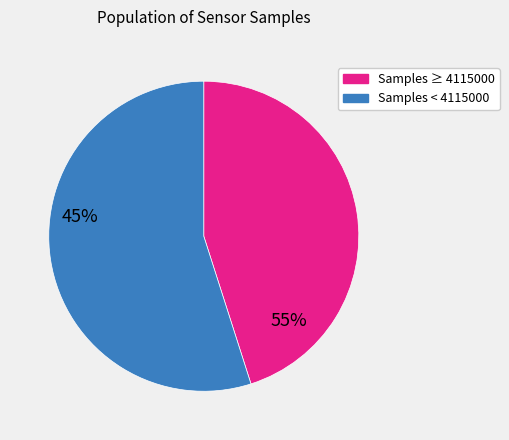

Is there any slice that represents more than half of the pie?

Yes